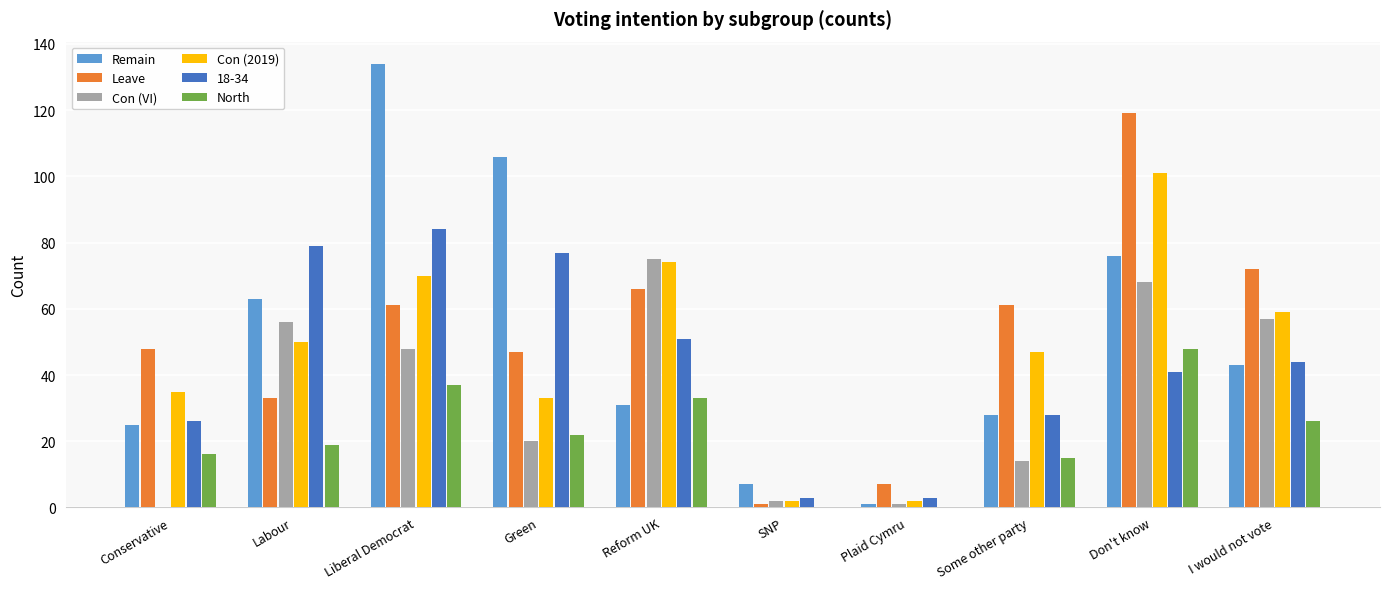

Between Reform UK and Some other party, which series saw the biggest shift?

Con (VI)